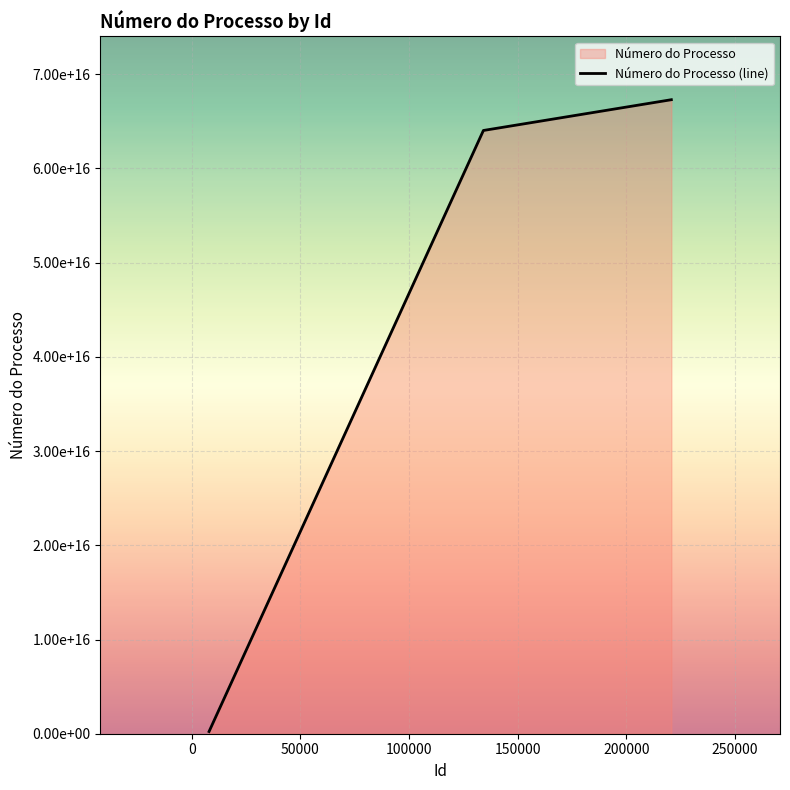

What is the difference between the maximum and minimum values?

67071243734059704